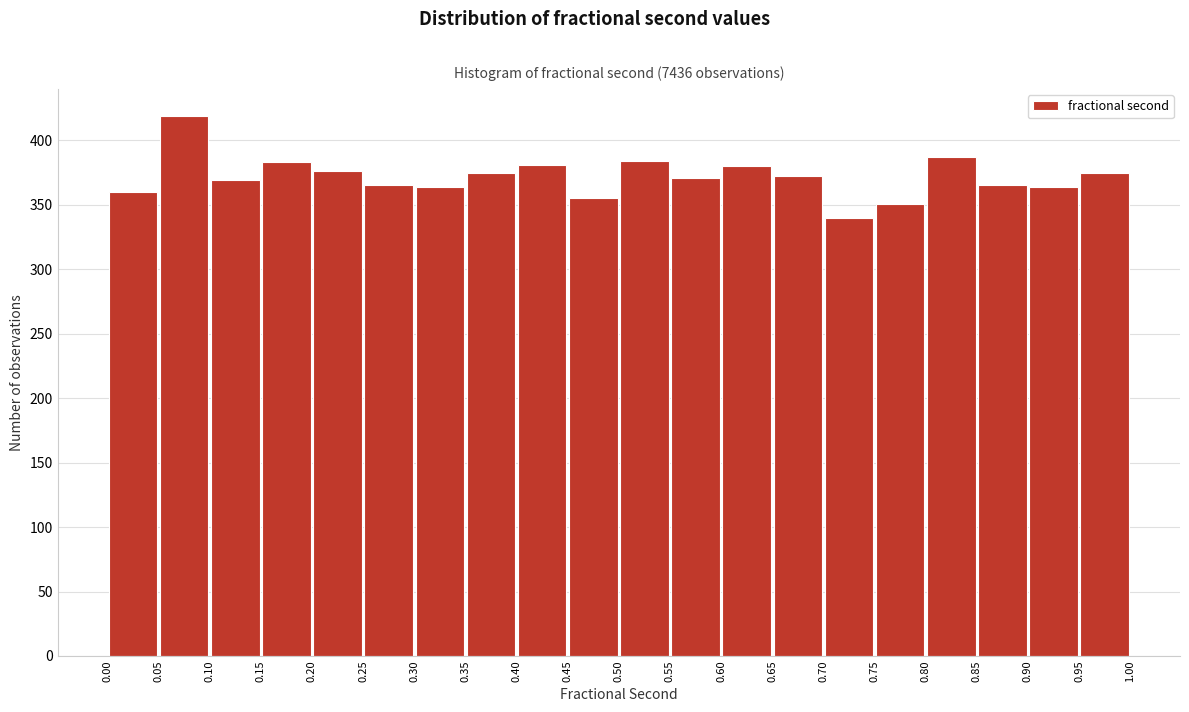

Reading left to right, list every bar in this chart as the range it spans on the x-axis followed by its height. The values are not printed on the chart, so give them approximately, as read against the axis.

0.00 to 0.05: 360
0.05 to 0.10: 420
0.10 to 0.15: 370
0.15 to 0.20: 385
0.20 to 0.25: 375
0.25 to 0.30: 365
0.30 to 0.35: 365
0.35 to 0.40: 375
0.40 to 0.45: 380
0.45 to 0.50: 355
0.50 to 0.55: 385
0.55 to 0.60: 370
0.60 to 0.65: 380
0.65 to 0.70: 370
0.70 to 0.75: 340
0.75 to 0.80: 350
0.80 to 0.85: 385
0.85 to 0.90: 365
0.90 to 0.95: 365
0.95 to 1.00: 375